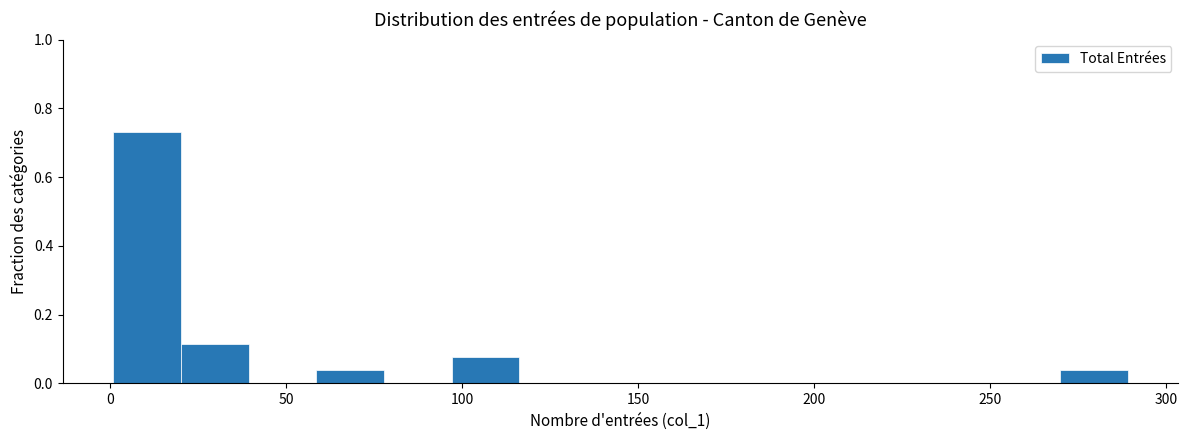

Around what value on the x-axis is the tallest bar? Give the approximate position of its centre, as read against the axis.

10